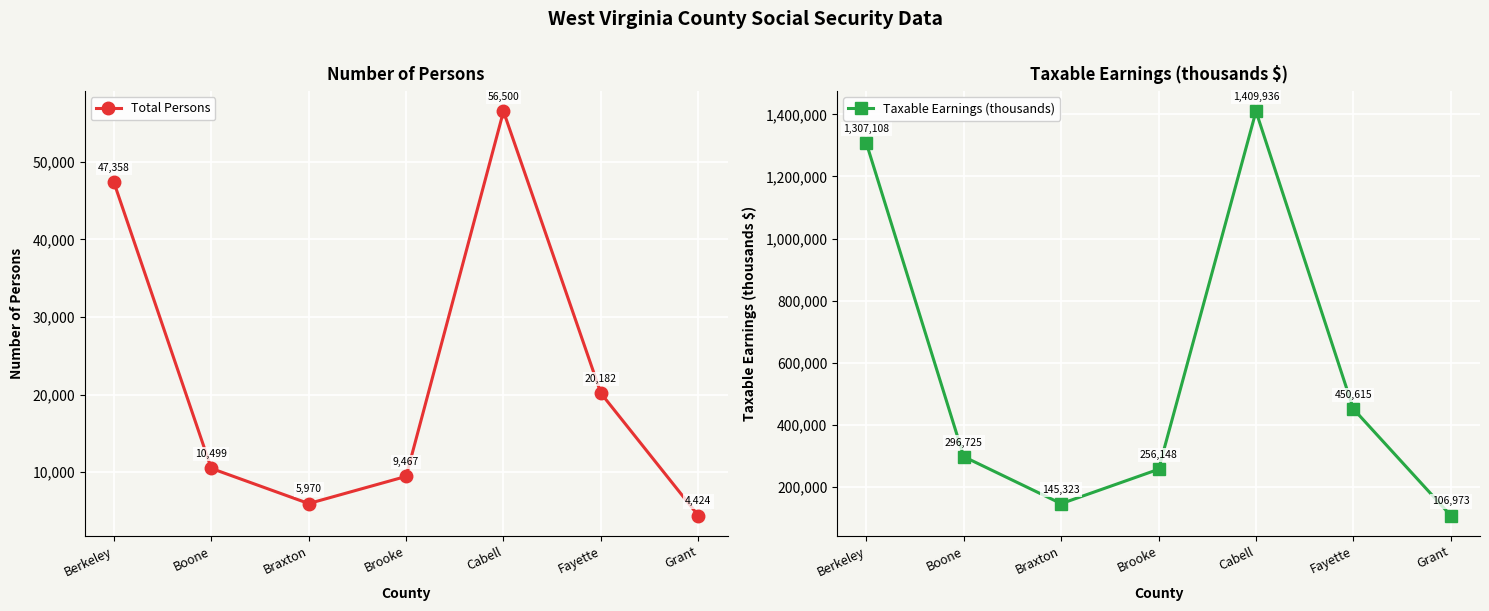

At which category is the sum across all series the highest?

Cabell